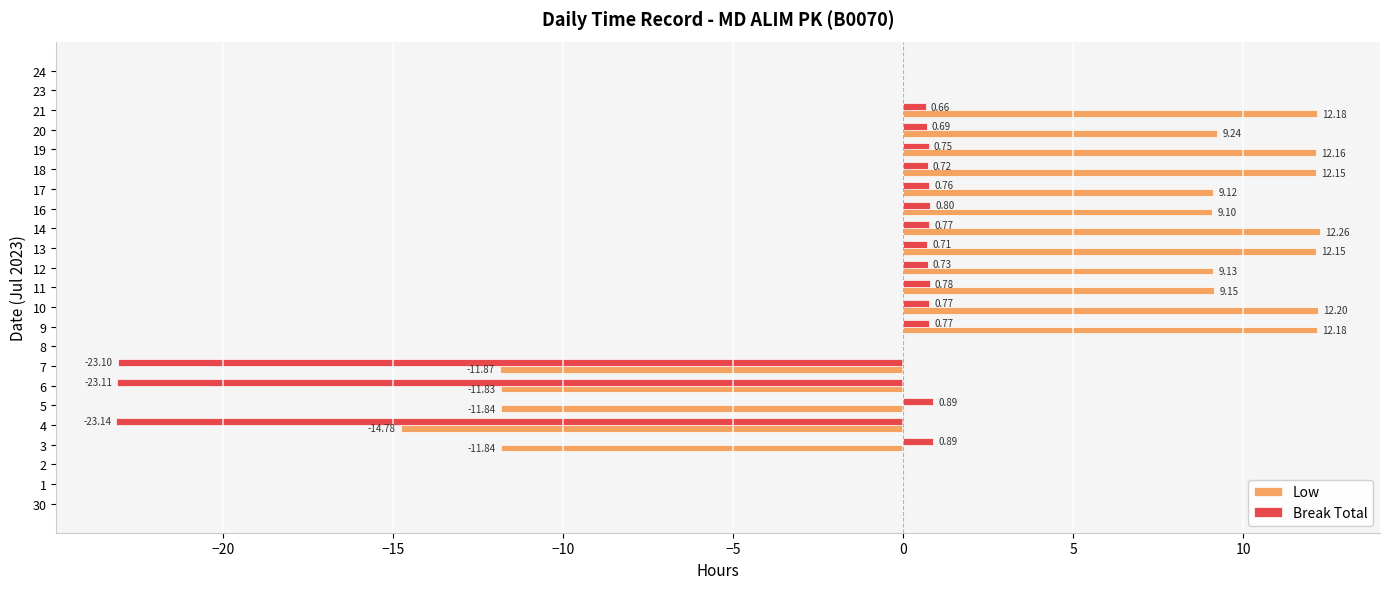

What is the total value across all series at 4?

-37.9